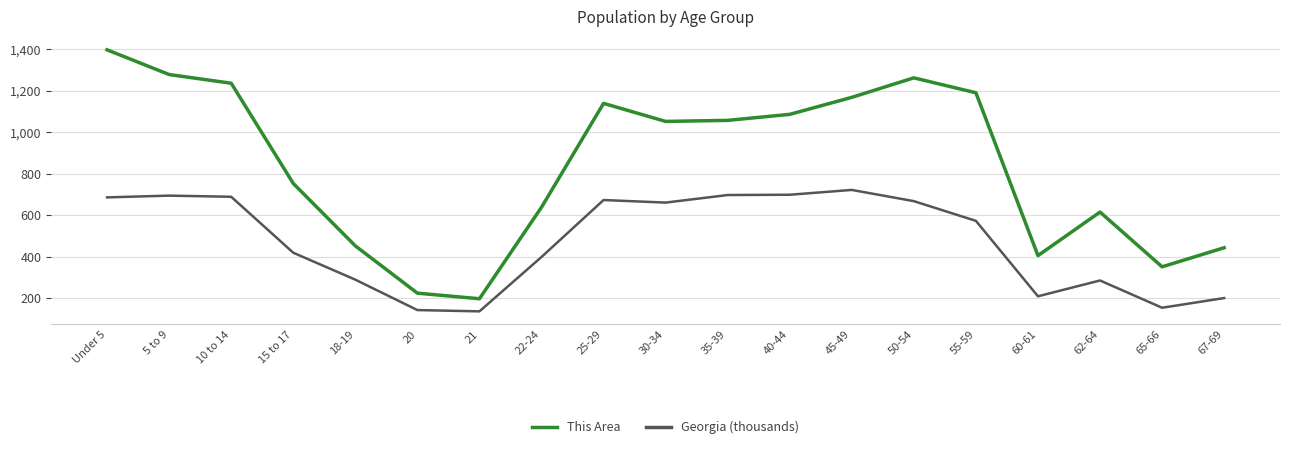

Is the value of Georgia (thousands) at 35-39 greater than the value of This Area at 5 to 9?

No